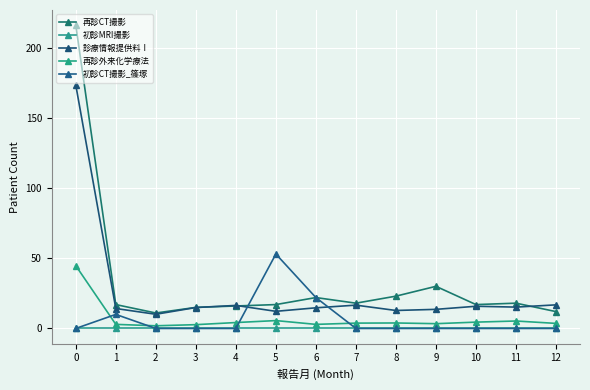

Which series changed the most between 0 and 1?

再診CT撮影